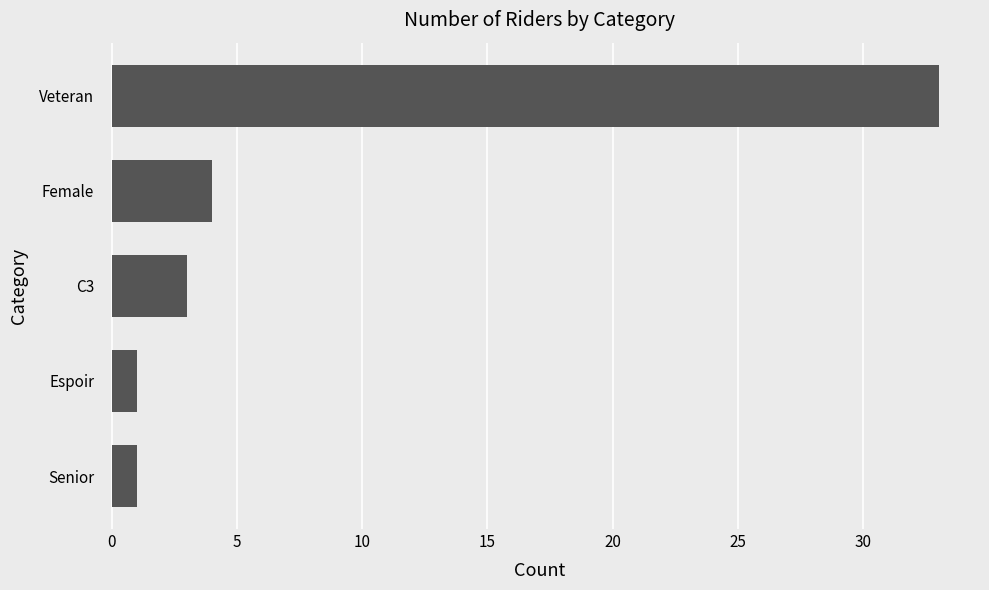

Reading bottom to top, list all the values displayed in this chart.

Senior=1	Espoir=1	C3=3	Female=4	Veteran=33